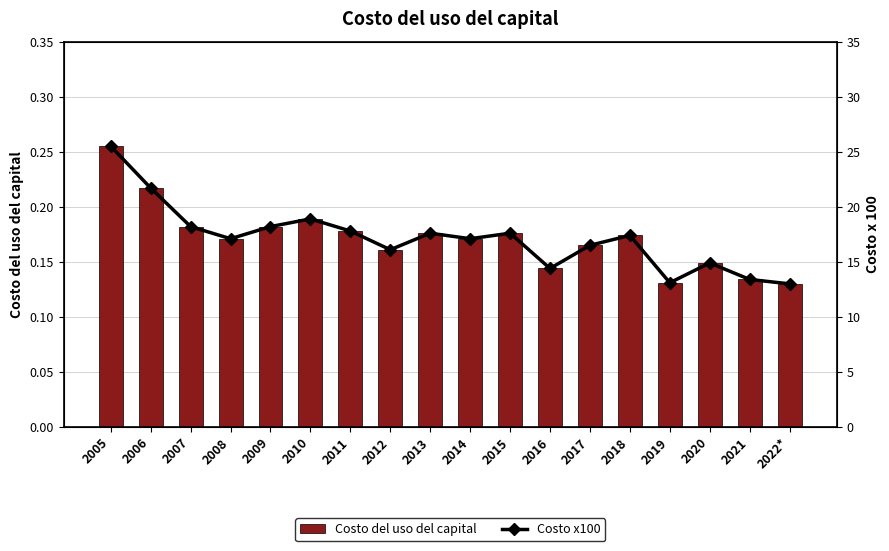

What is the difference between the Costo del uso del capital values at 2006 and 2016?

0.1